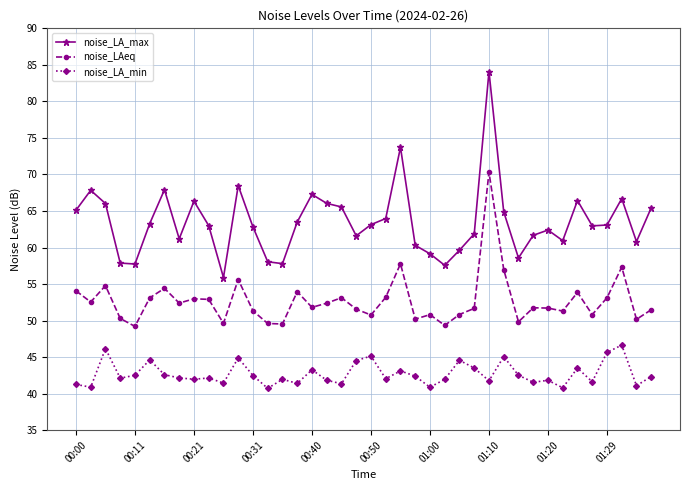

Which series has the largest total across all categories?

noise_LA_max